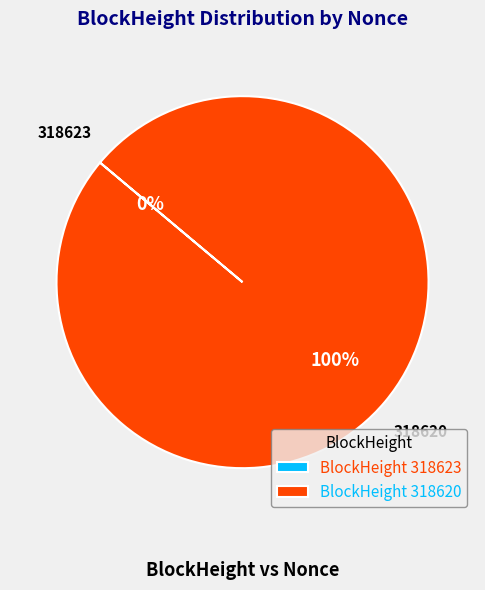

To the nearest percent, what is the combined percentage of 318623 and 318620?

100%